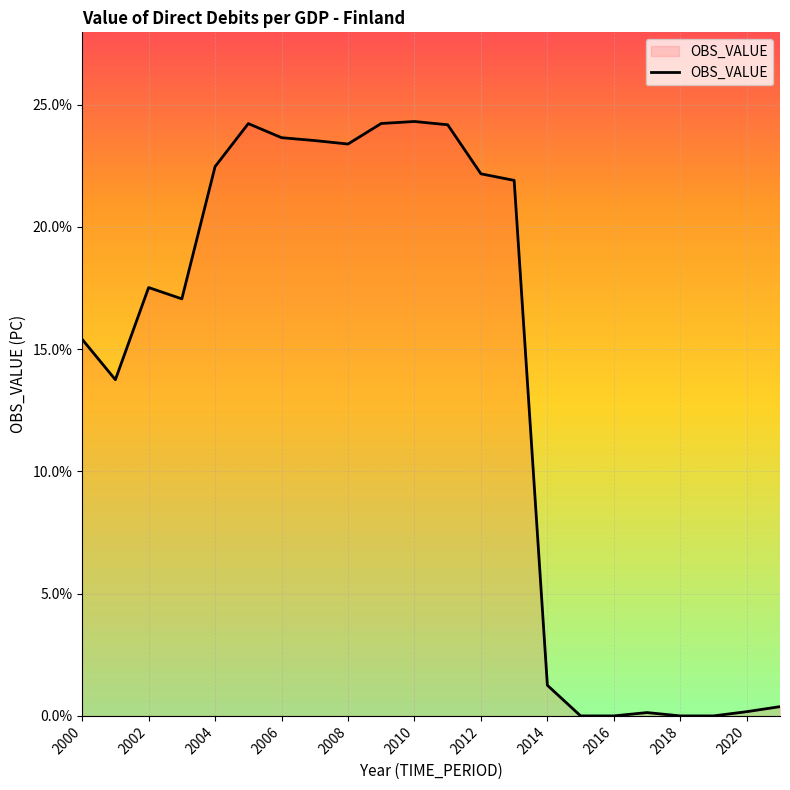

What is the difference between the maximum and minimum values?

24.3